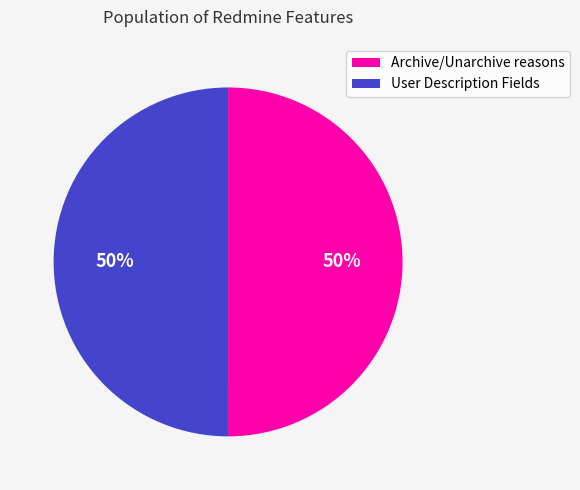

To the nearest percent, what is the average slice percentage?

50%